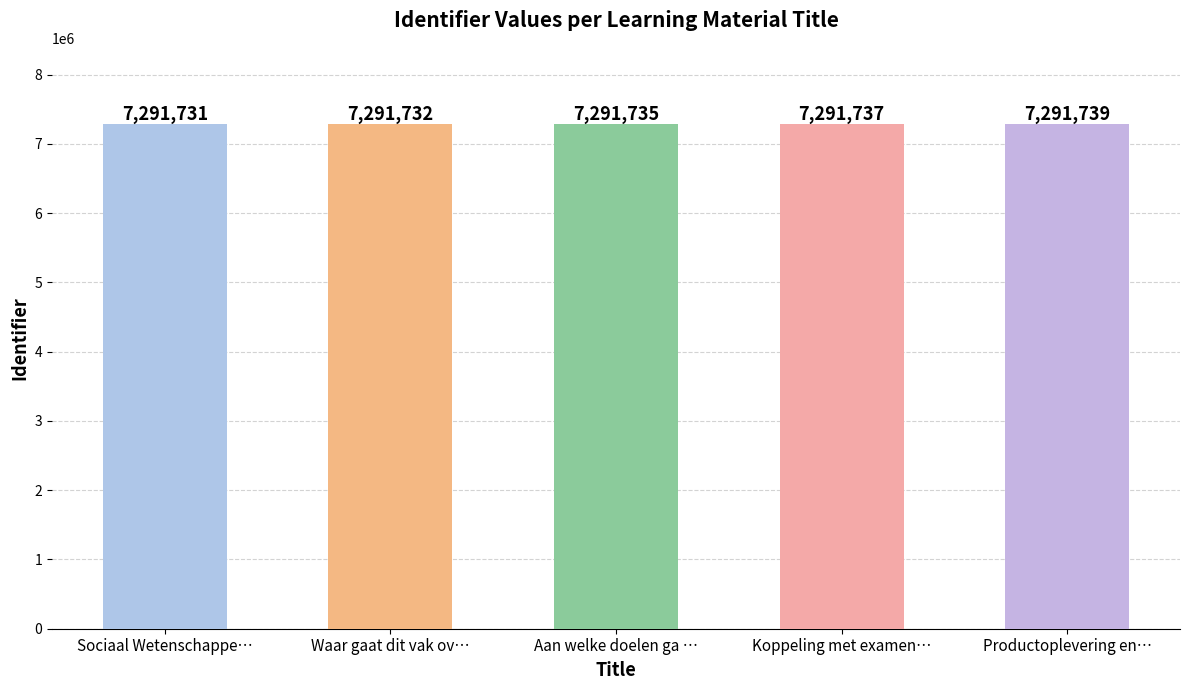

Reading right to left, what are all the values shown in this chart?

7291739	7291737	7291735	7291732	7291731